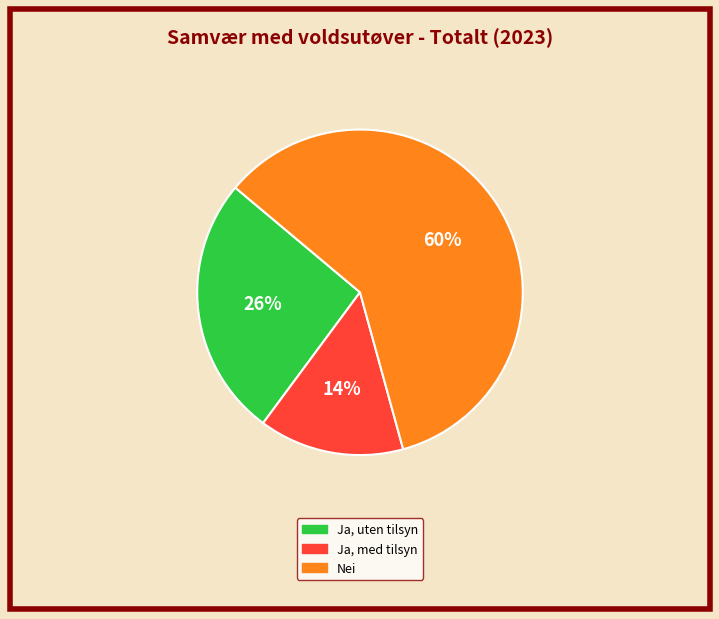

Does any single category account for the majority?

Yes